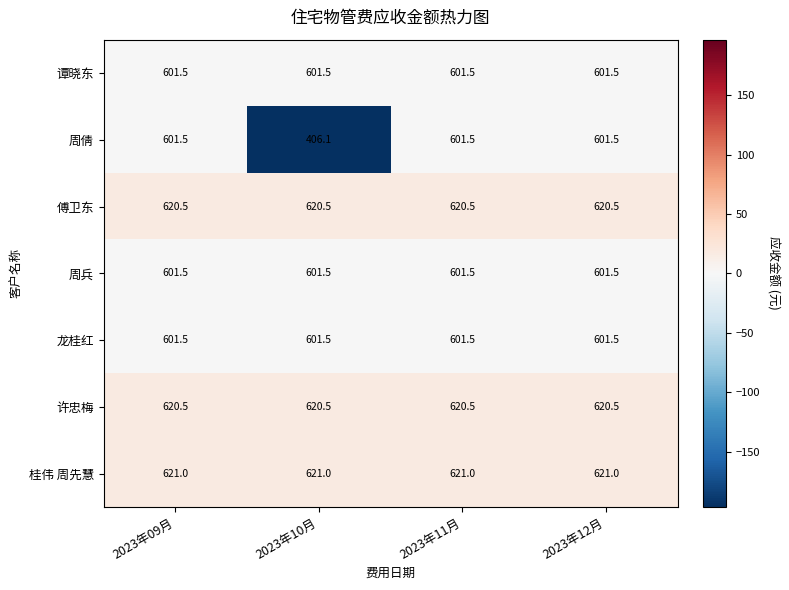

What is the sum of all 谭晓东 values?

2406.0